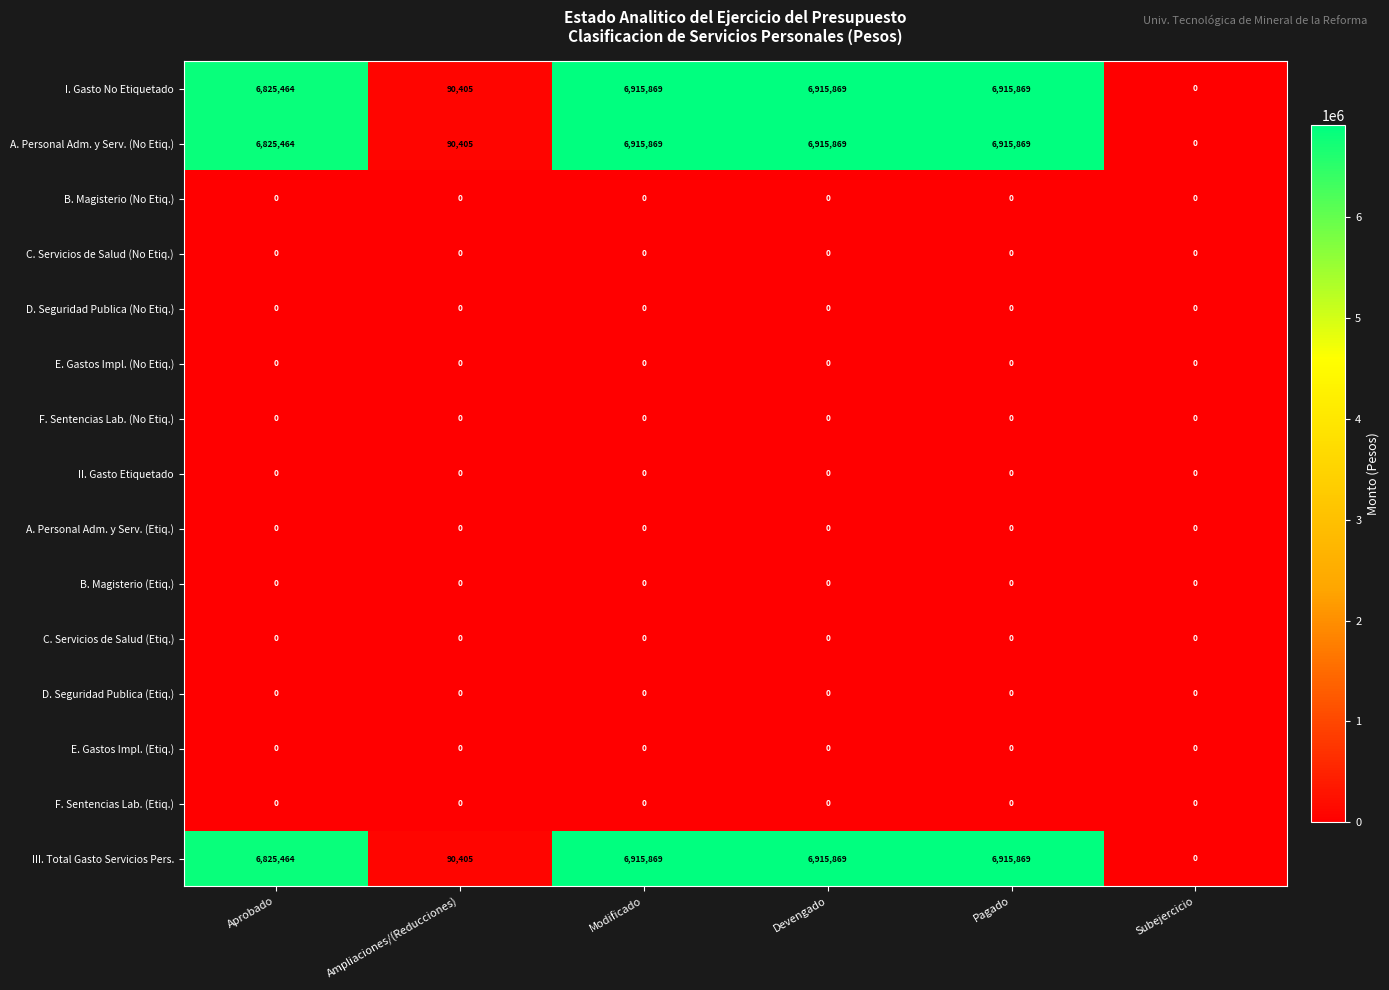

What is the difference between the maximum and minimum values in the I. Gasto No Etiquetado series?

6915869